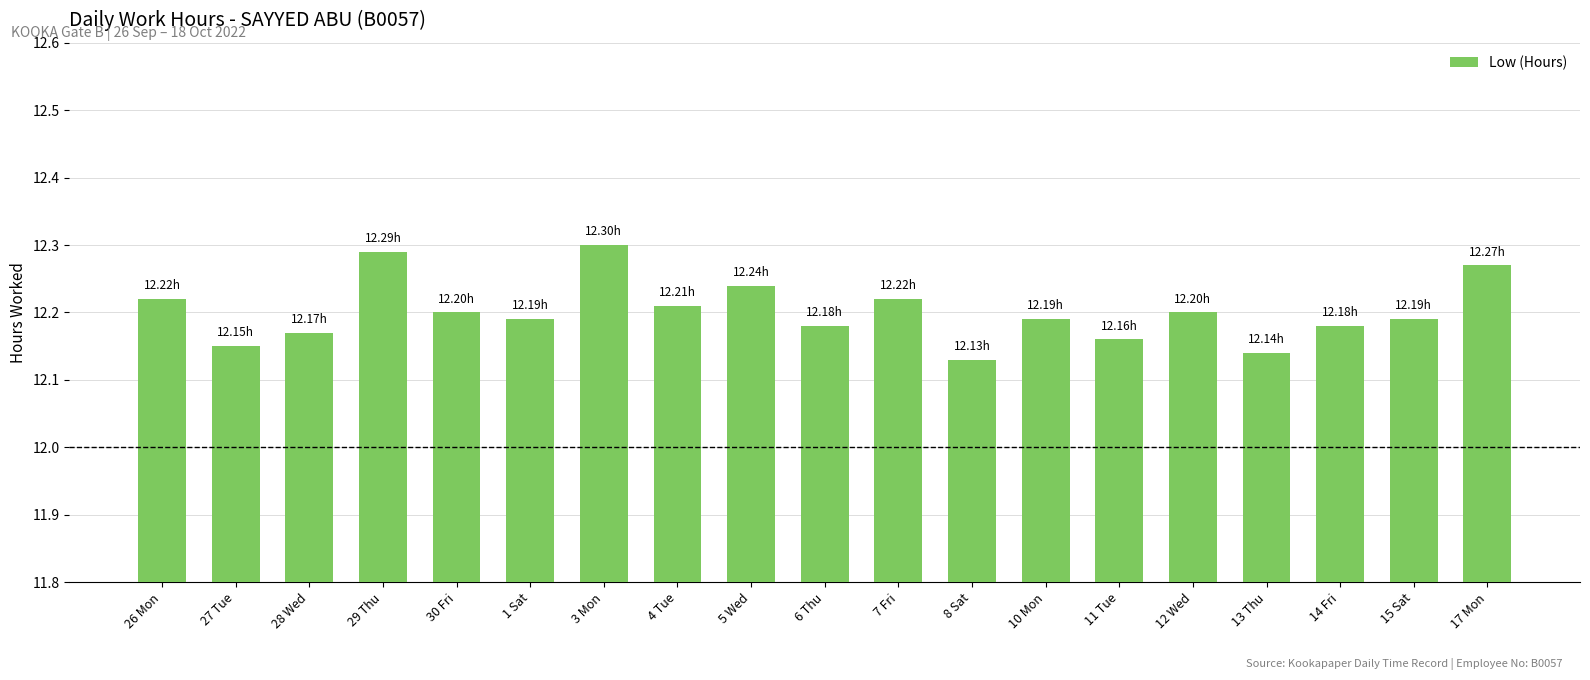

Which has a higher value, 6 Thu or 27 Tue?

6 Thu